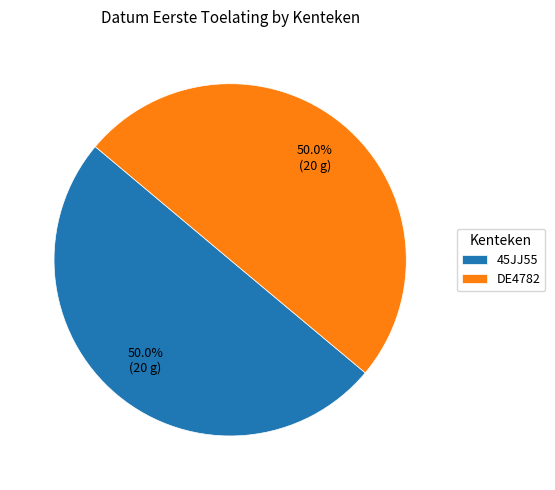

What is the ratio of the value at DE4782 to the value at 45JJ55?

1.0